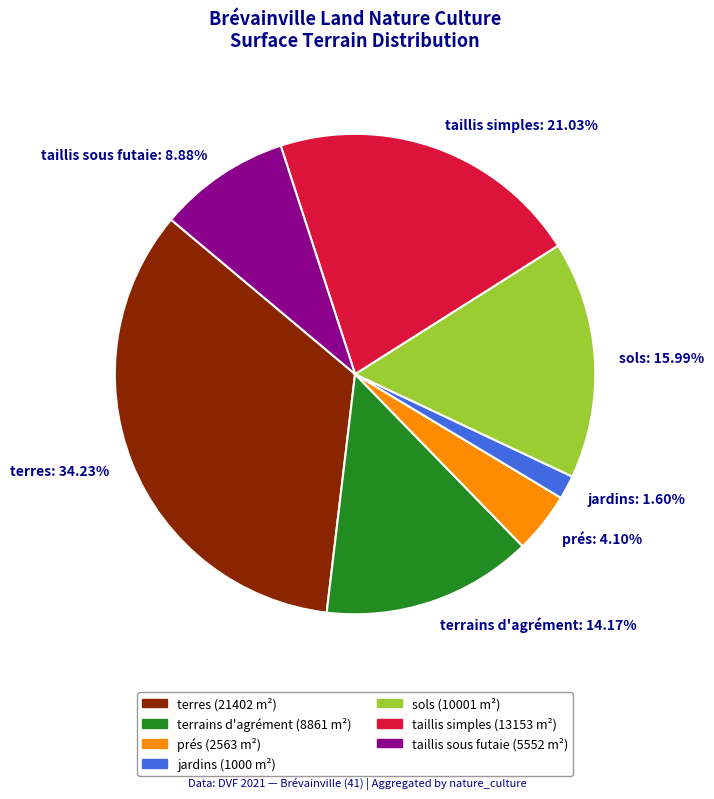

Do prés: 4.10% and taillis sous futaie: 8.88% together represent more than half of the pie?

No